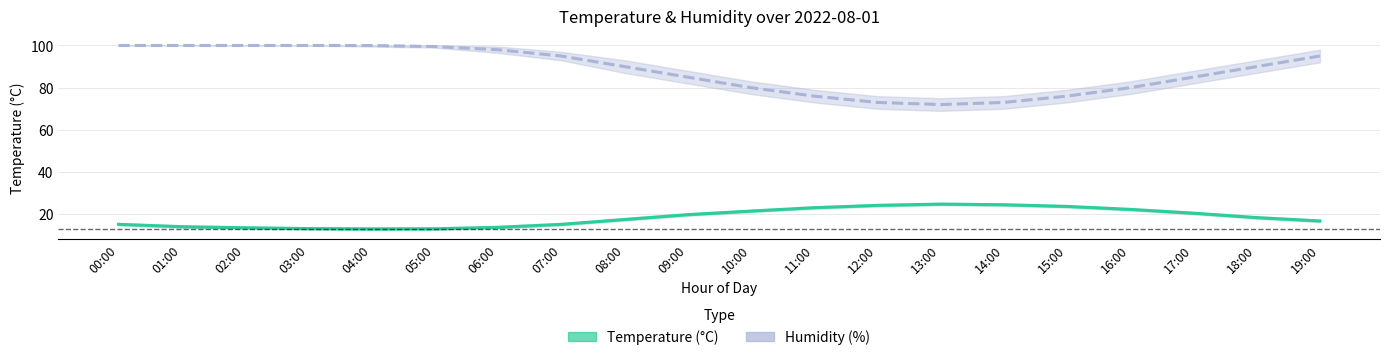

Reading left to right, list all the values displayed in this chart.

Temperature (°C): 15.2	14.1	13.6	13.2	13.1	13.1	13.8	15.2	17.5	19.8	21.5	23.1	24.2	24.8	24.5	23.7	22.3	20.5	18.4	16.8
Humidity (%): 100.0	100.0	100.0	100.0	100.0	99.5	98.0	95.0	90.0	85.0	80.0	76.0	73.0	72.0	73.0	76.0	80.0	85.0	90.0	95.0